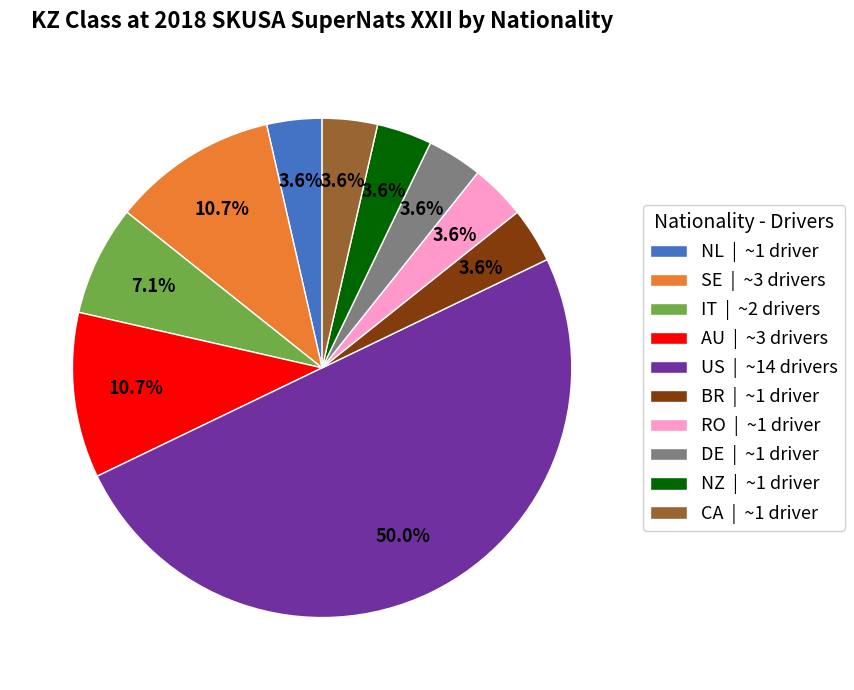

Does RO | ~1 driver account for over 50% of the chart?

No